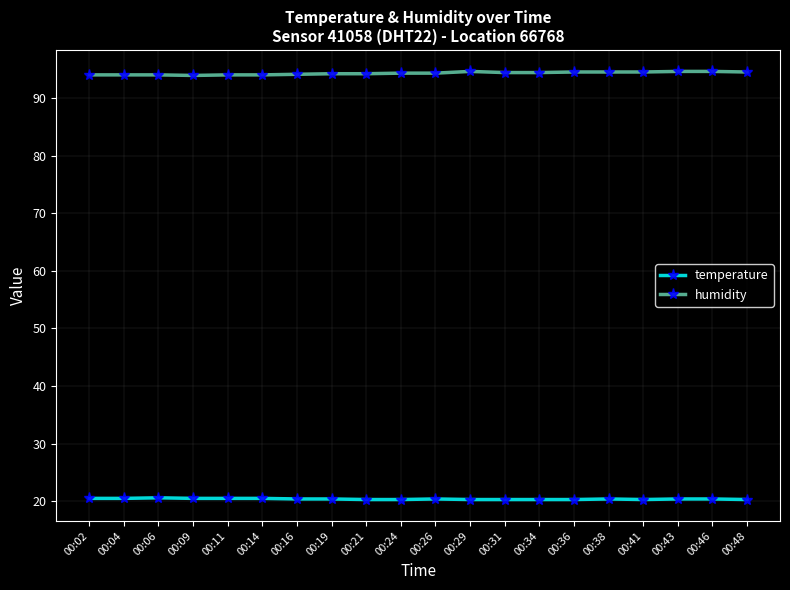

What is the difference between the highest and lowest values at 00:26?

73.9